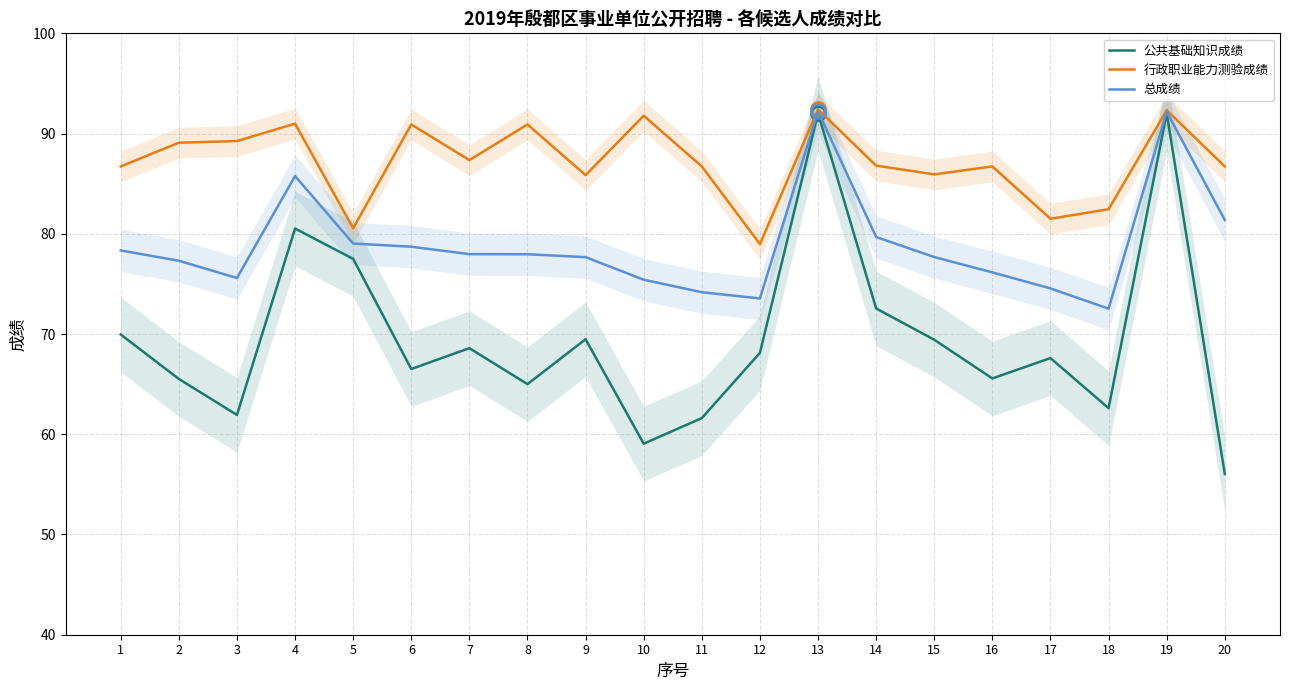

What is the average value of the 公共基础知识成绩 series?

69.6